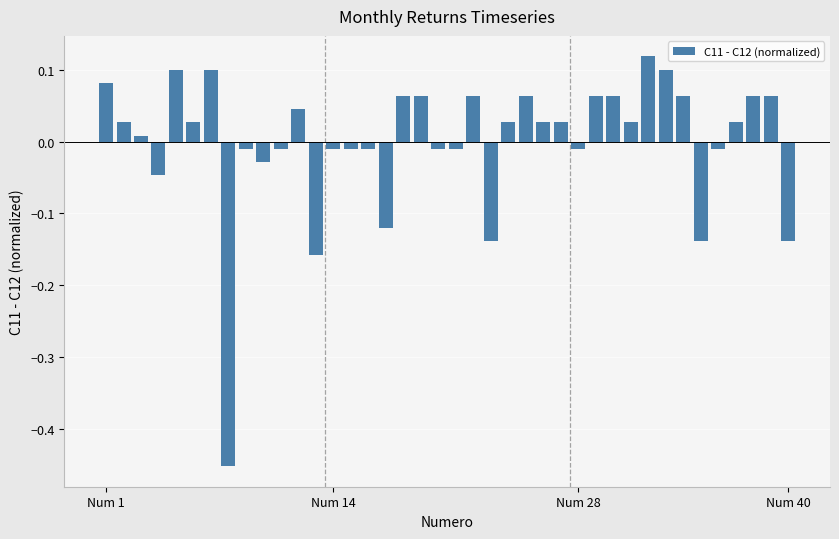

Where does the data first go above 0?

Num 1